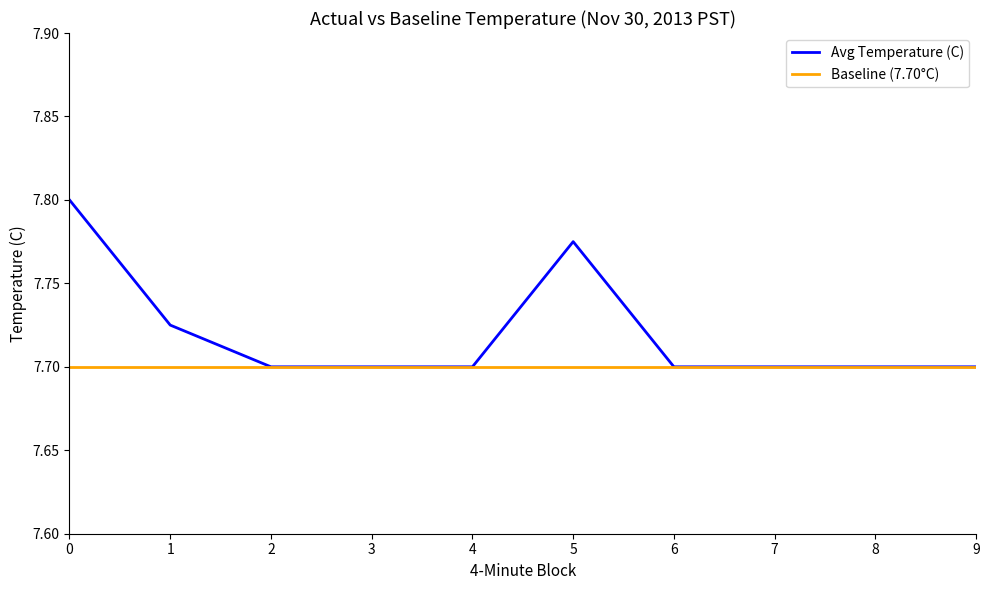

What is the total value across all series at 5?

15.5